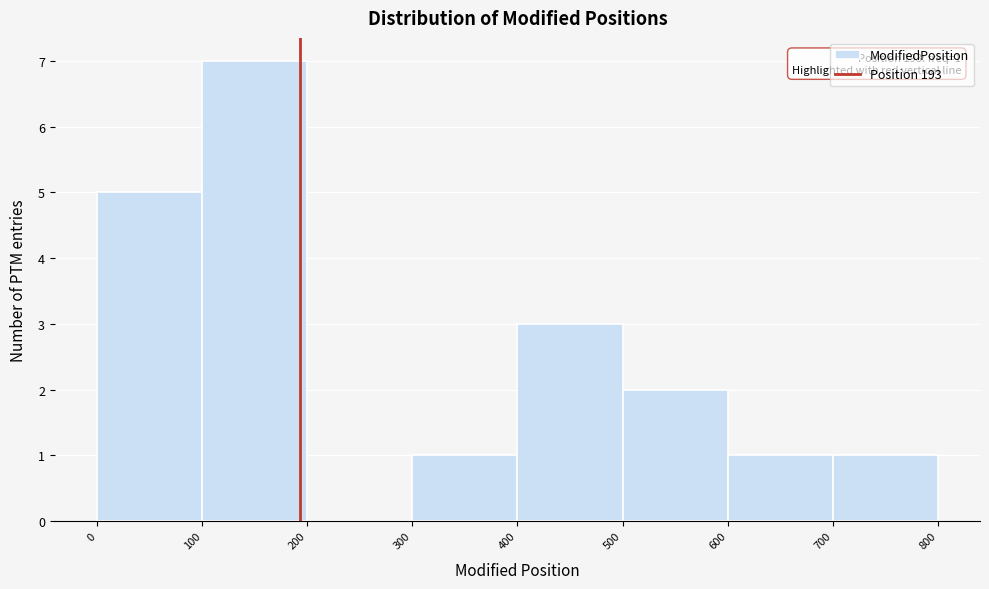

Which range on the x-axis has the tallest bar?

100 to 200